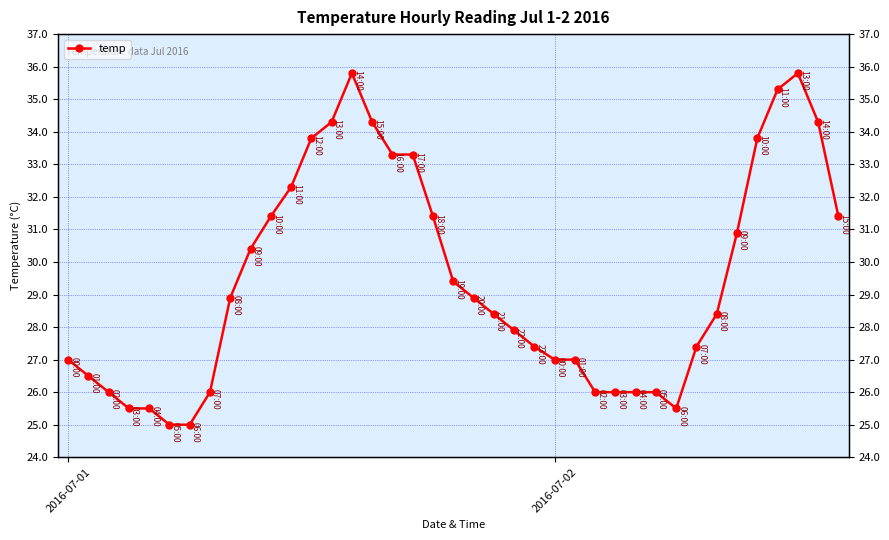

What is the approximate value at 14?

35.8